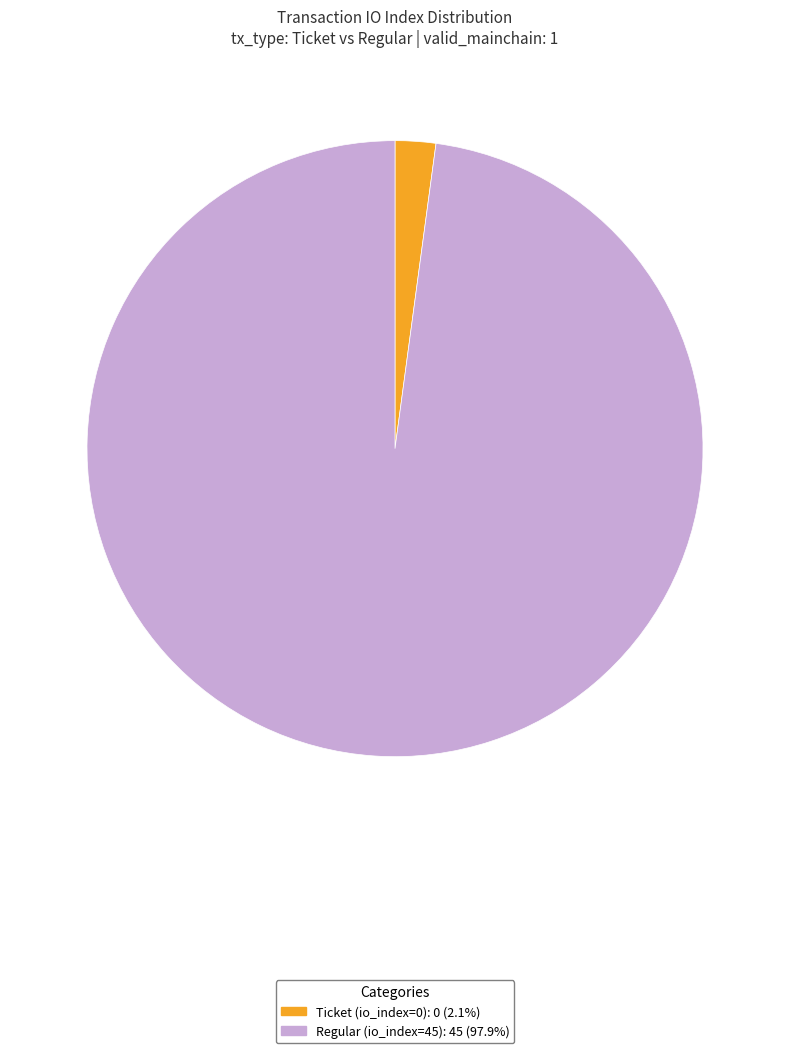

Is the sum of Regular (io_index=45) and Ticket (io_index=0) greater than half?

Yes